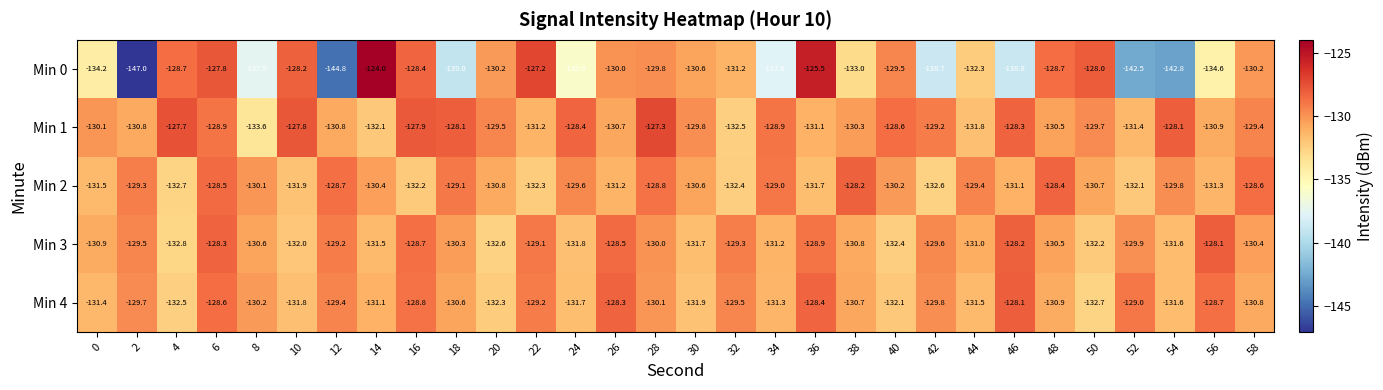

How many data points in Min 1 are less than -129?

19